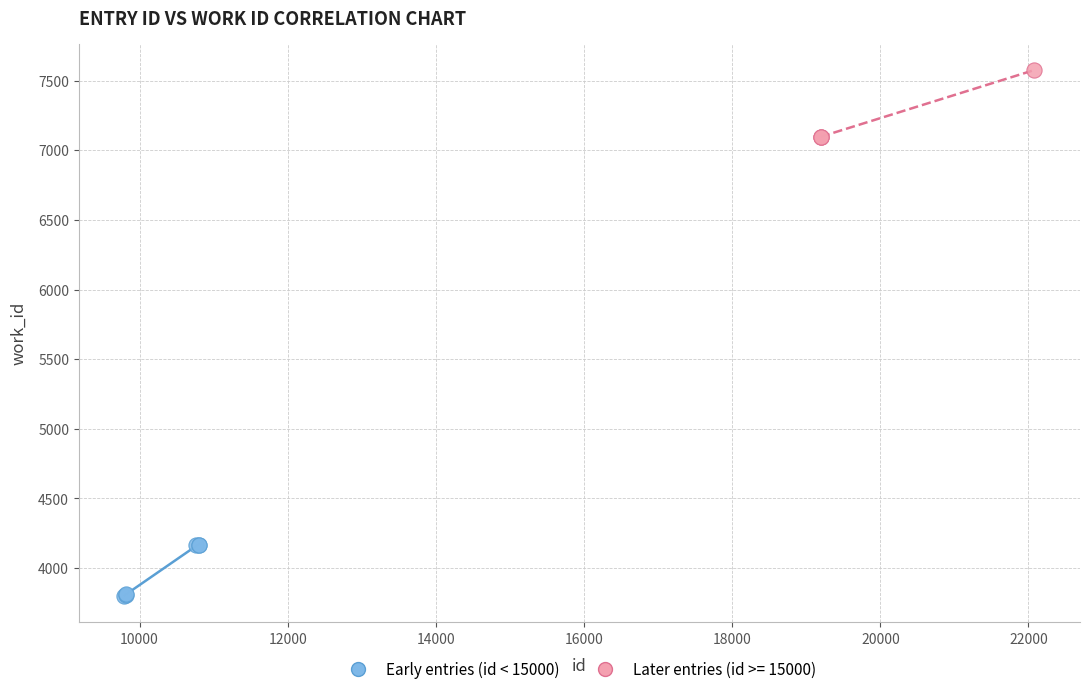

Which series contains the lowest Y value?

Early entries (id < 15000)